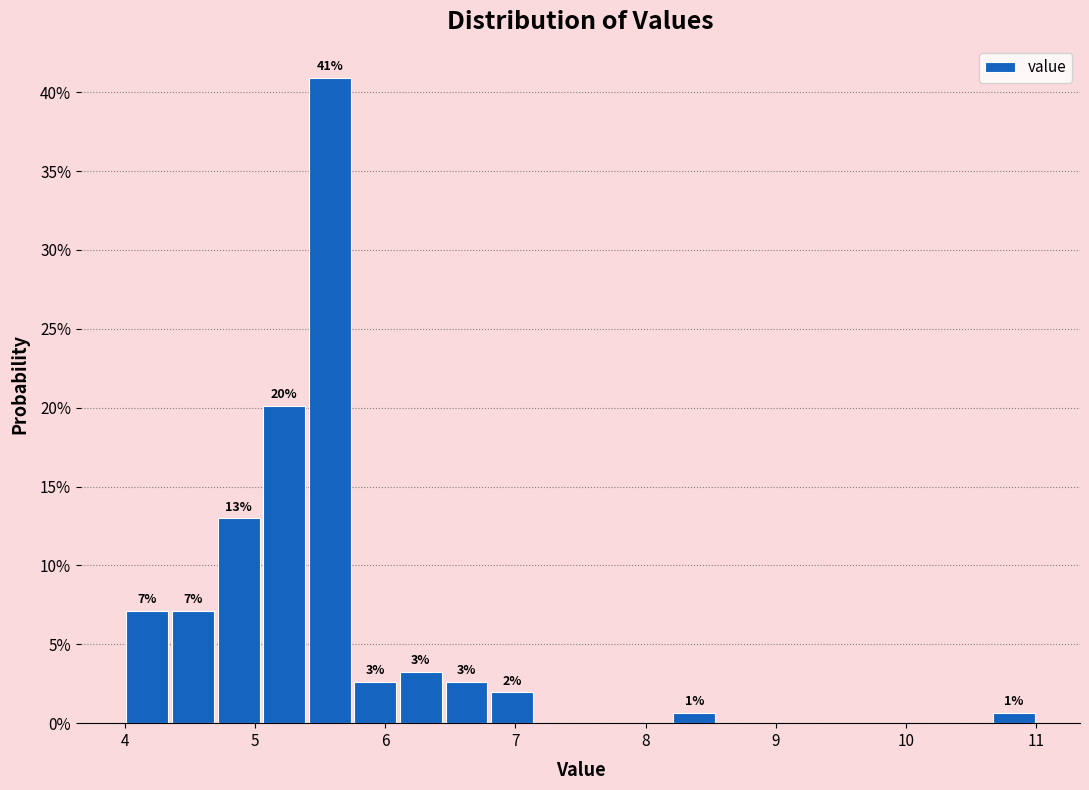

Around what value on the x-axis is the tallest bar? Give the approximate position of its centre, as read against the axis.

5.6